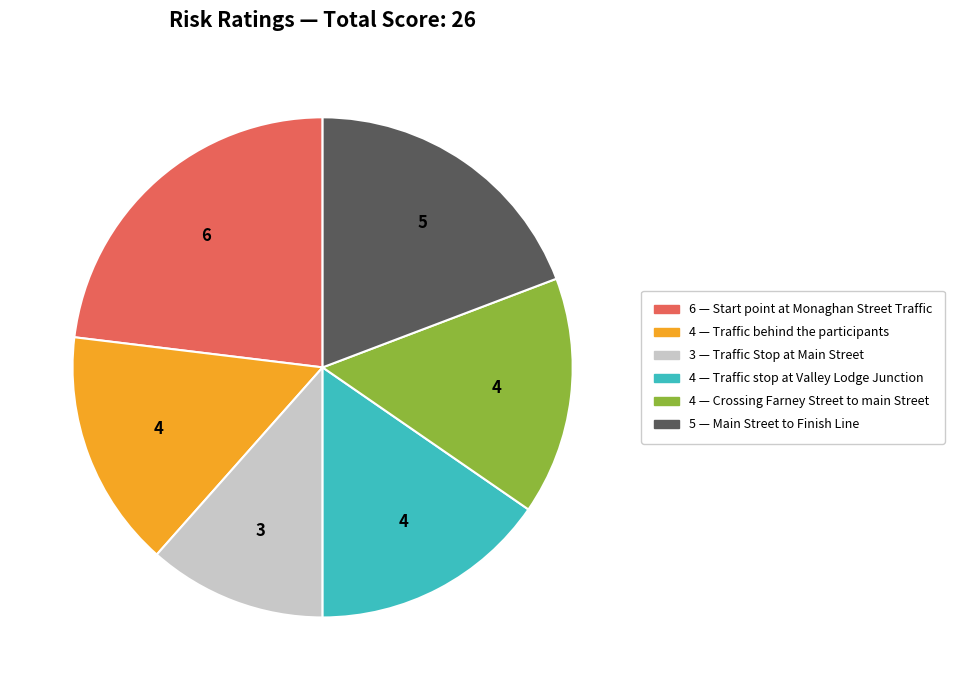

Is there a majority slice in this chart?

No